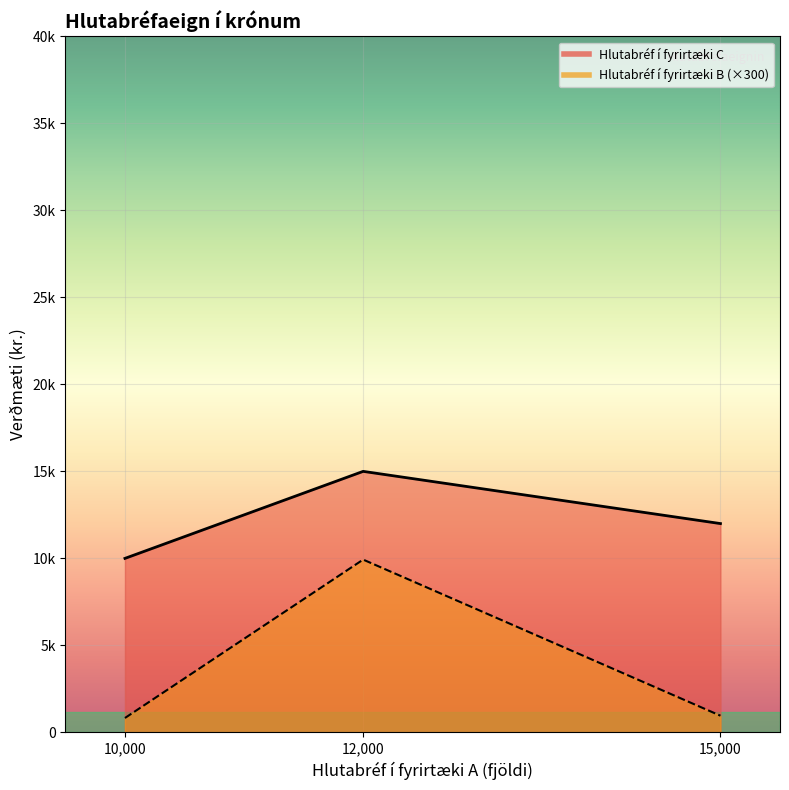

What is the sum of the Hlutabréf í fyrirtæki A values at Fyrirtæki C and Fyrirtæki B?

22000.0